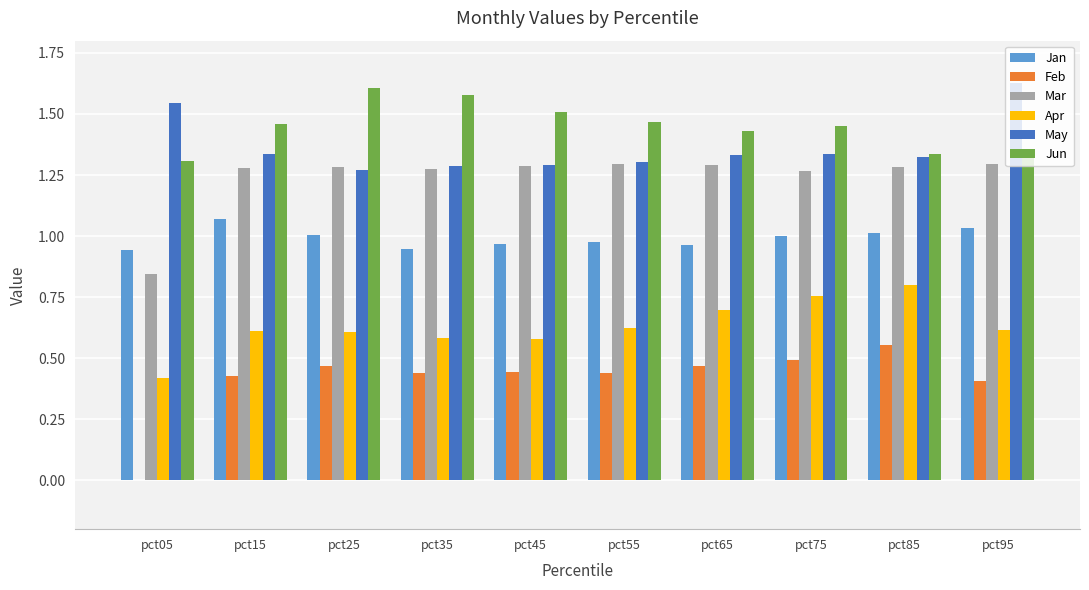

What is the total value across all series at pct55?

6.1